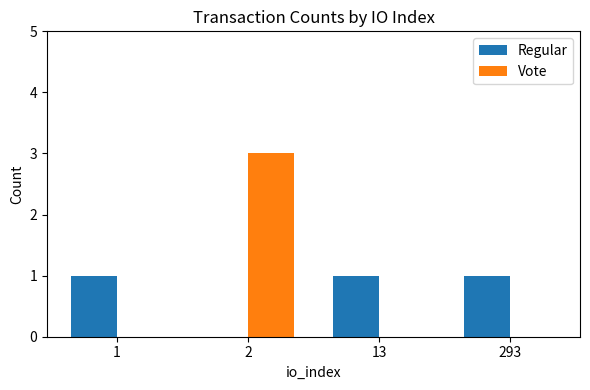

Which series has the widest spread of values?

Vote